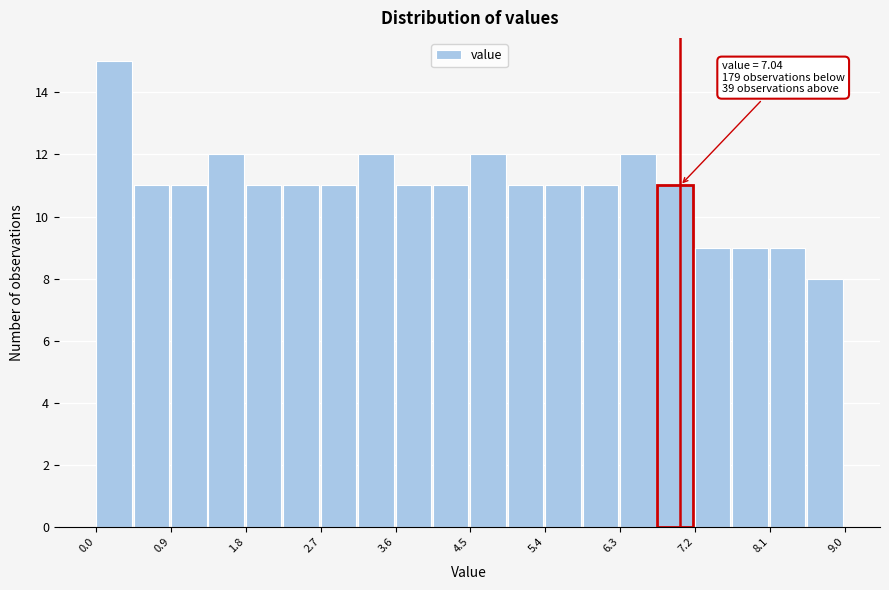

Which range on the x-axis has the tallest bar?

0.0 to 0.5